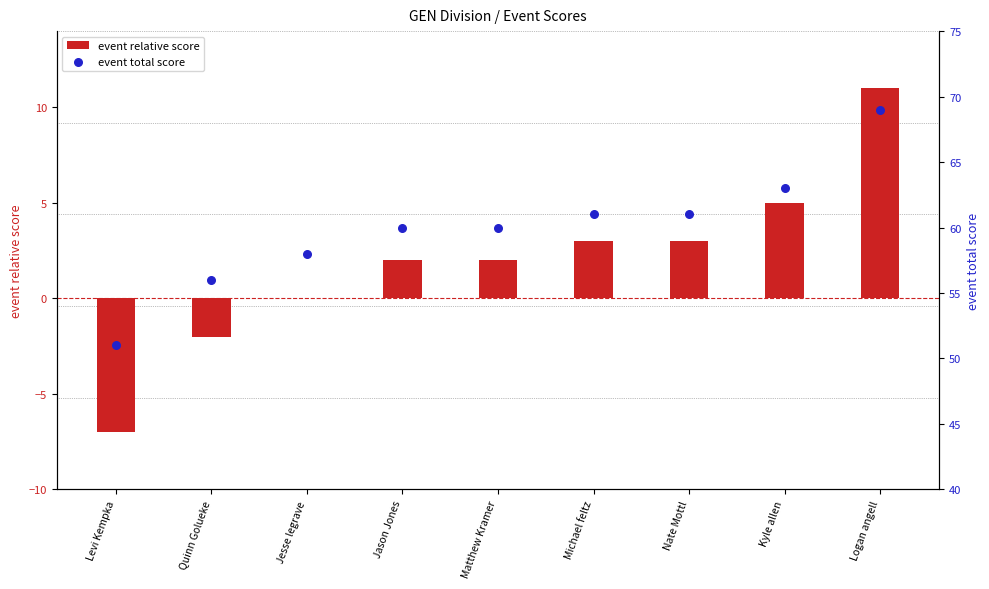

Which series contains the highest Y value?

event total score